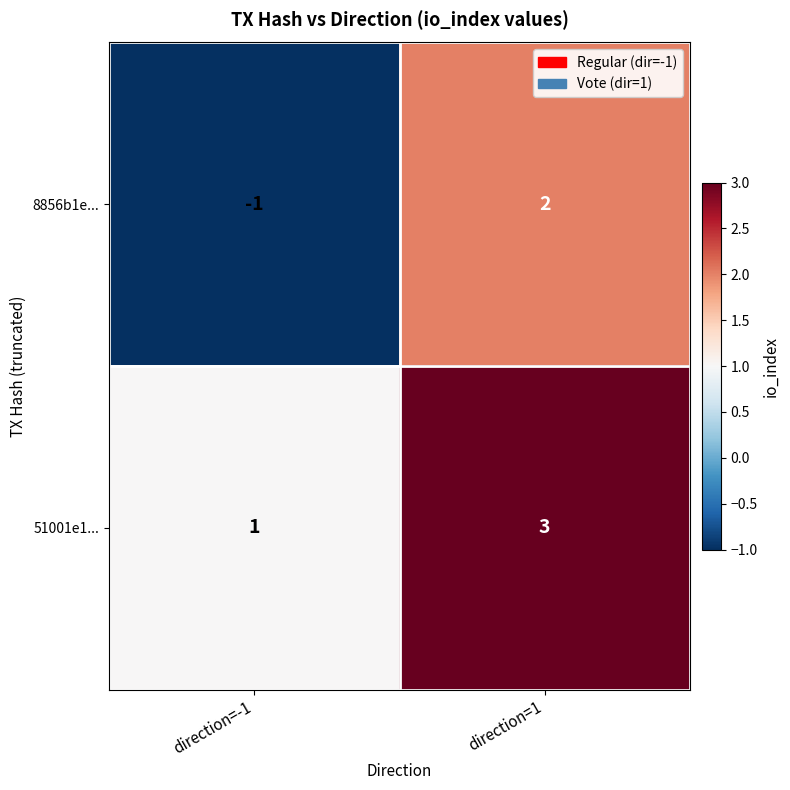

What is the difference between the 8856b1e... values at direction=1 and direction=-1?

3